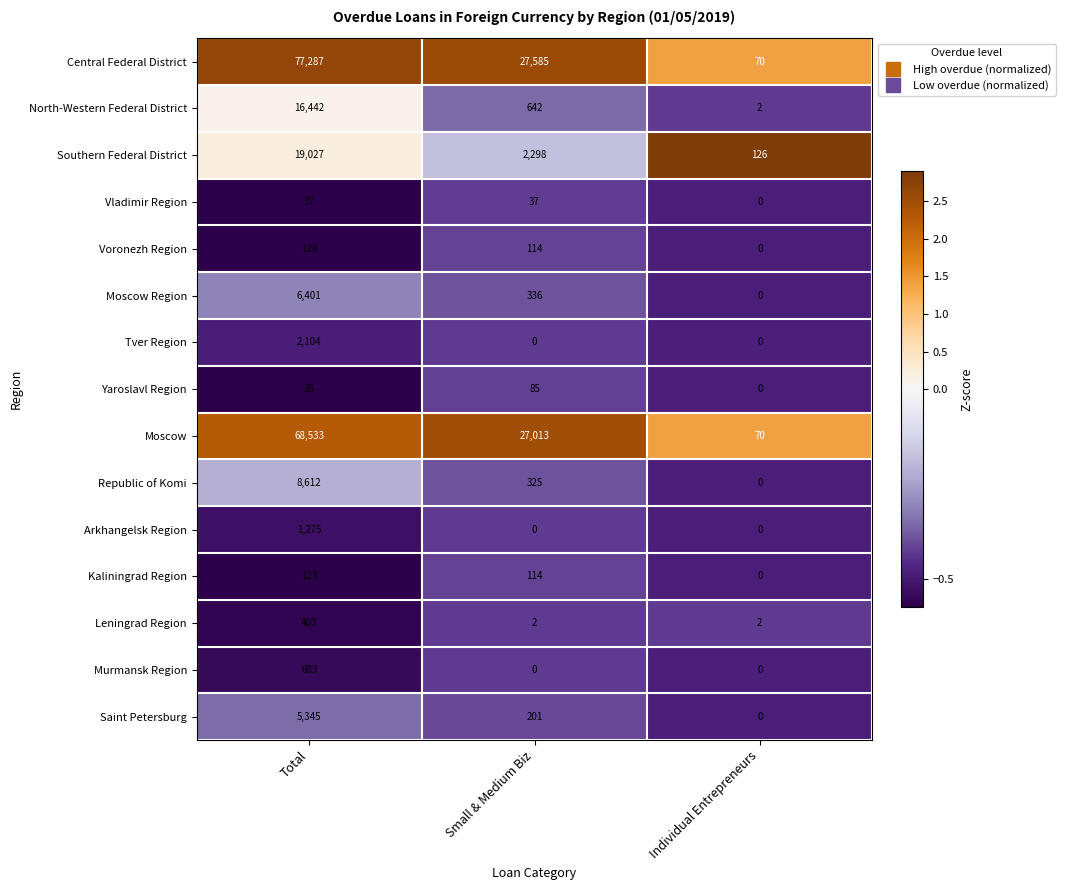

What is the sum of all North-Western Federal District values?

17086